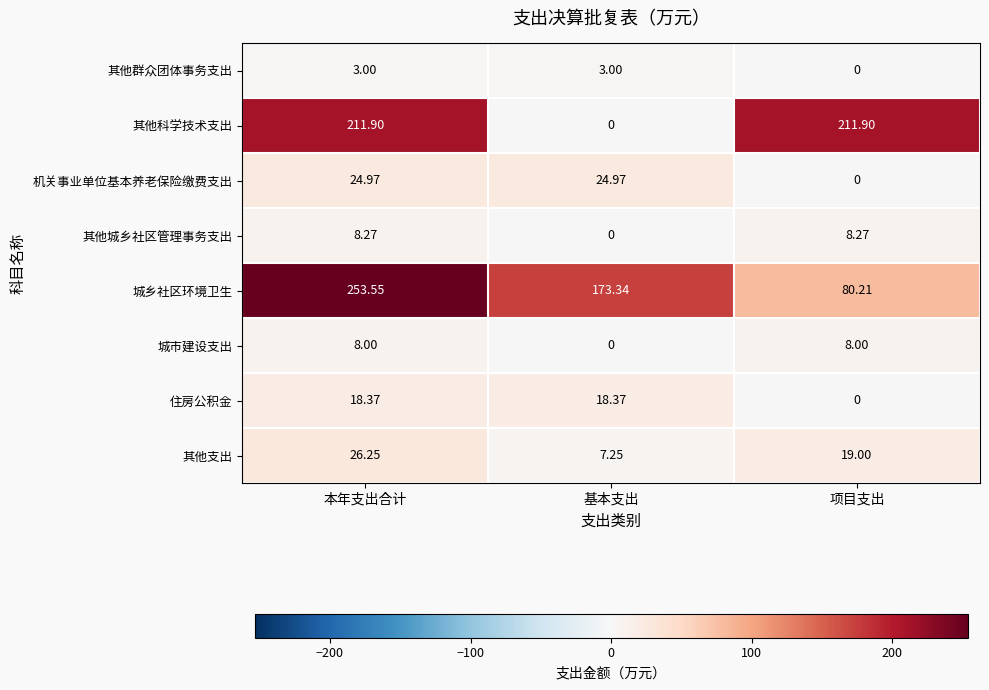

Between 本年支出合计 and 基本支出, which series saw the biggest shift?

其他科学技术支出